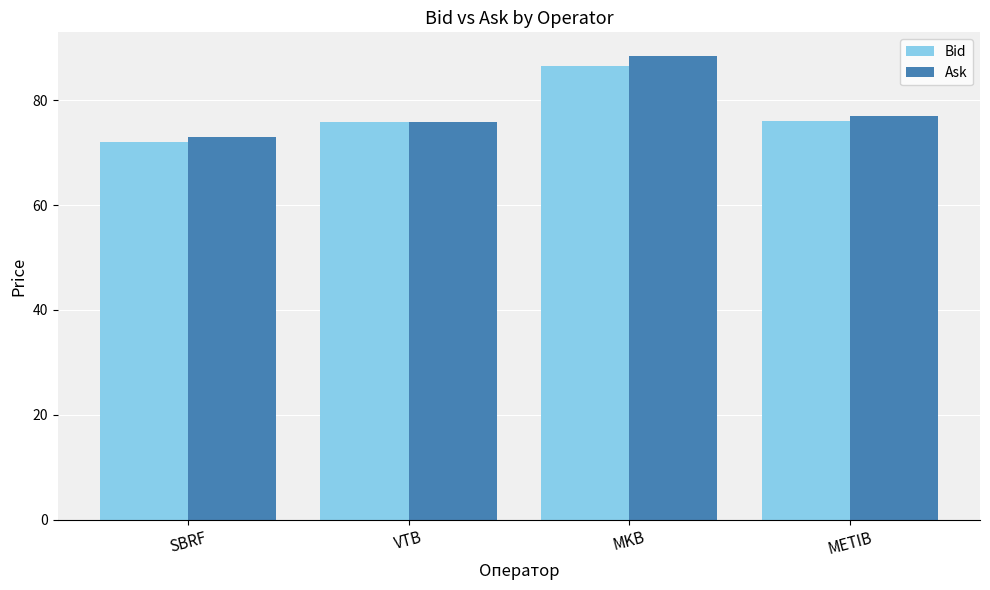

Which series has the widest spread of values?

Ask